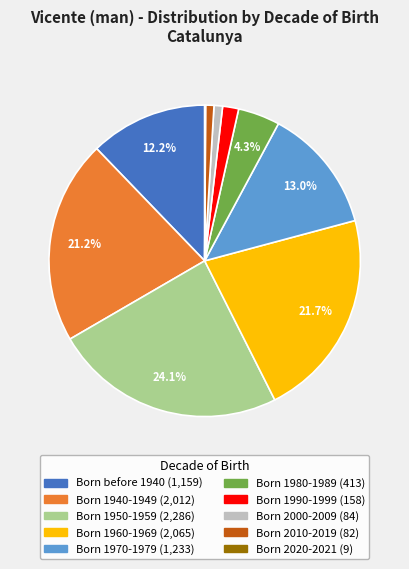

Is Born 2000-2009 the majority of the pie?

No